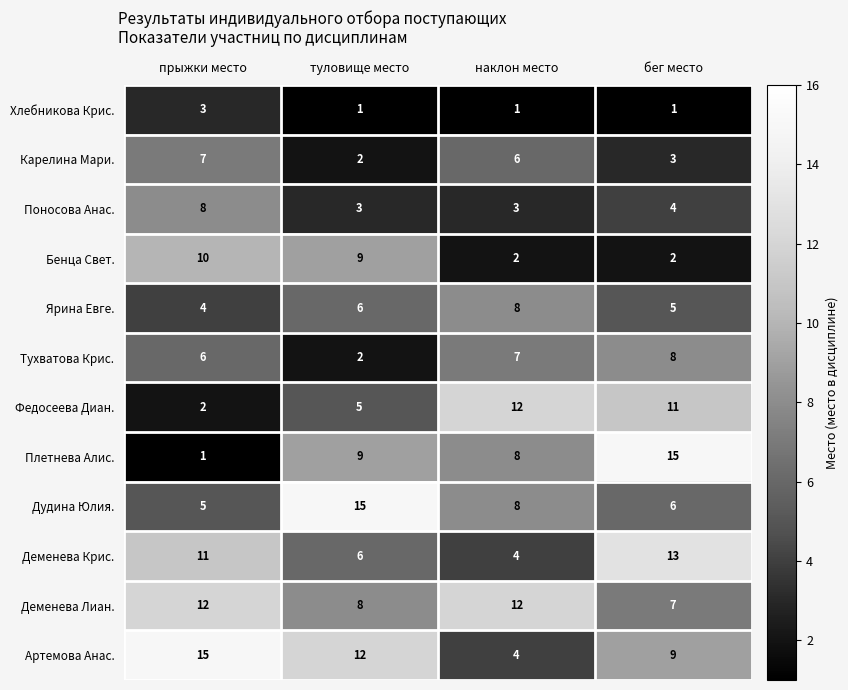

Between туловище место and наклон место, which series saw the biggest shift?

Артемова Анас.